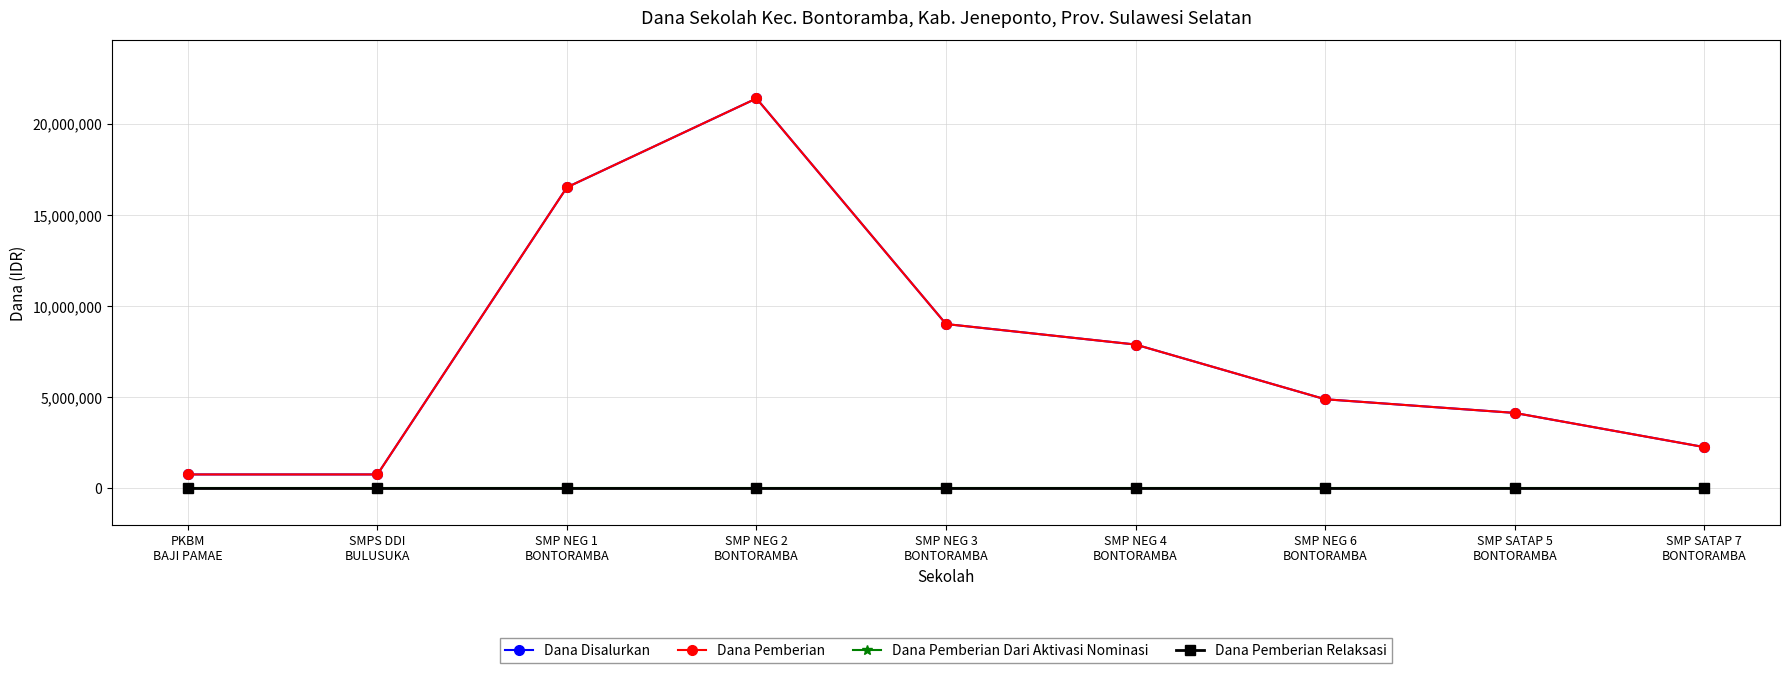

Does the chart have visible grid lines?

Yes